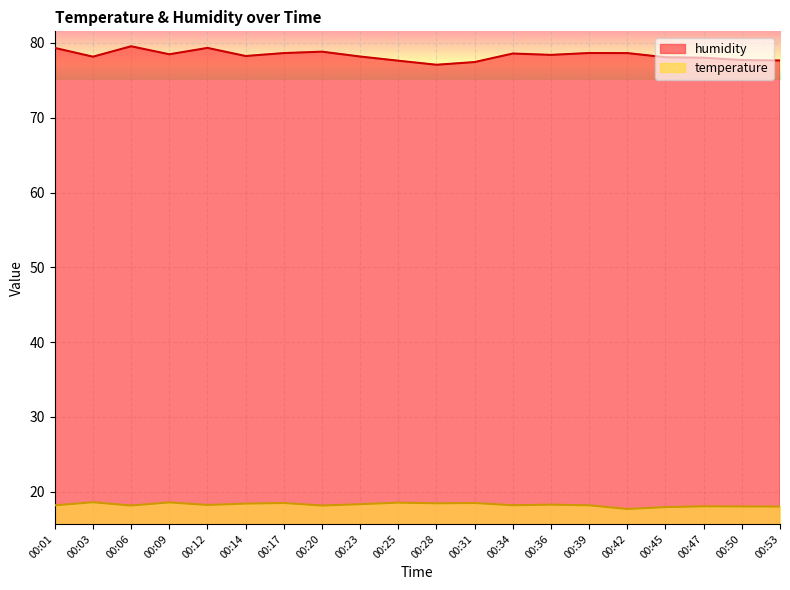

At which category is the sum across all series the highest?

00:06